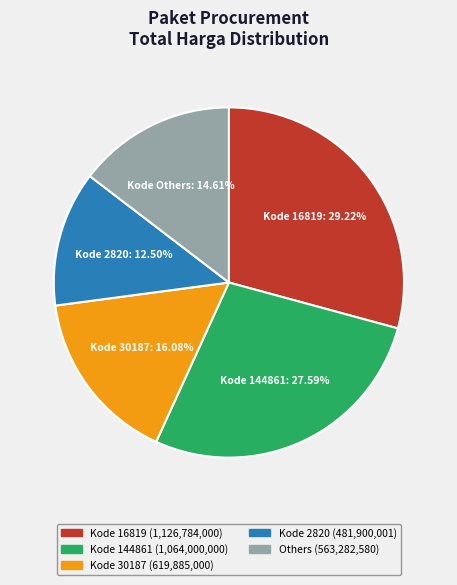

Does any single category account for the majority?

No